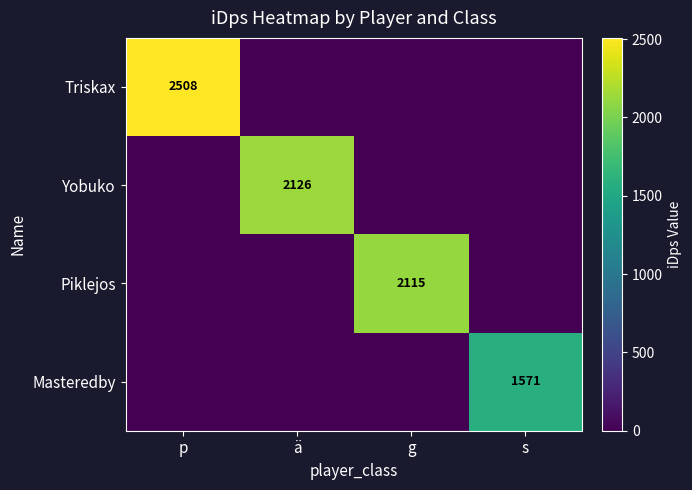

The Masteredby series shows 724 at s. True or false?

False